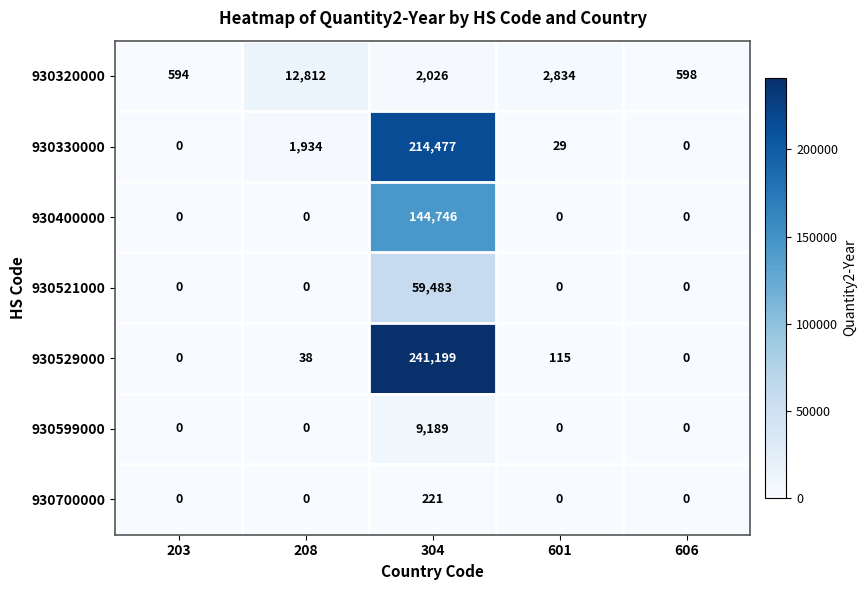

How many distinct data groups are displayed?

7